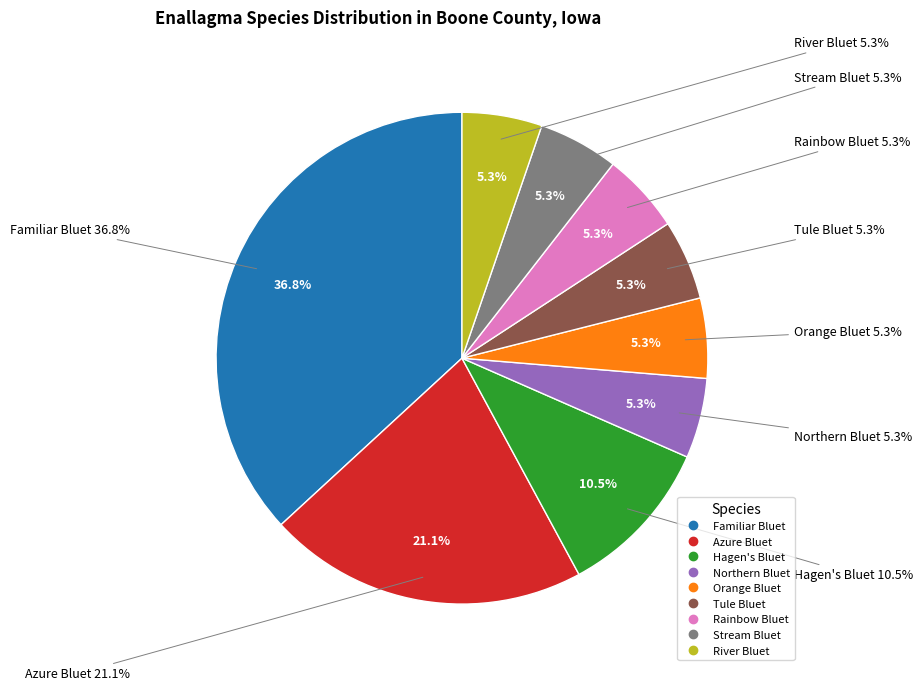

Which slice is the smallest?

Northern Bluet